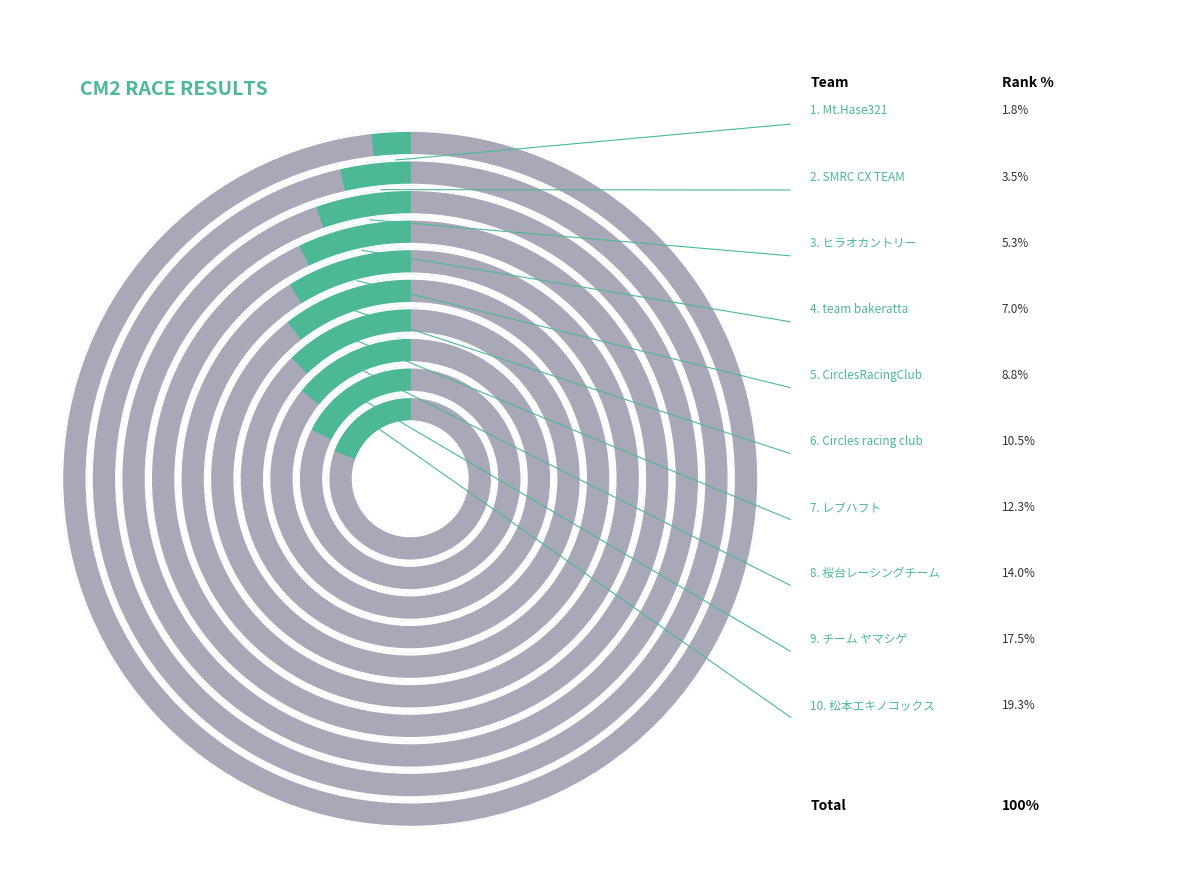

Does team bakeratta represent more than half of the total?

No